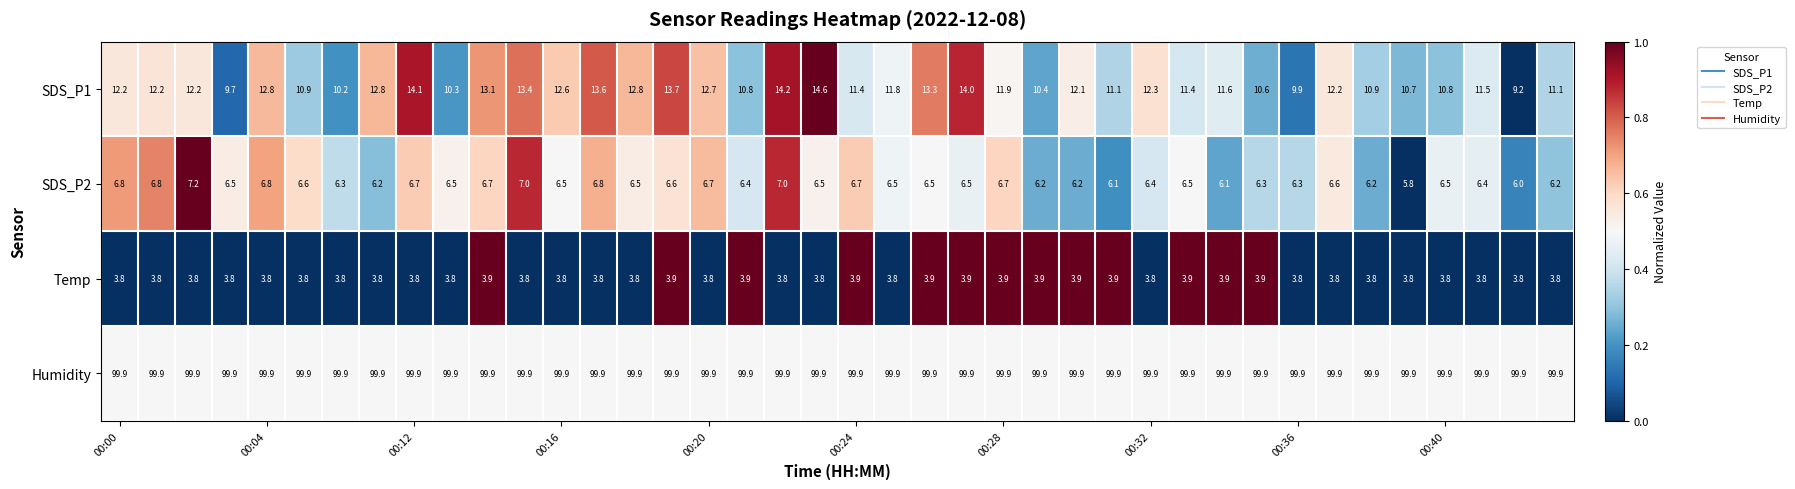

Which series has the largest range (max minus min)?

SDS_P1